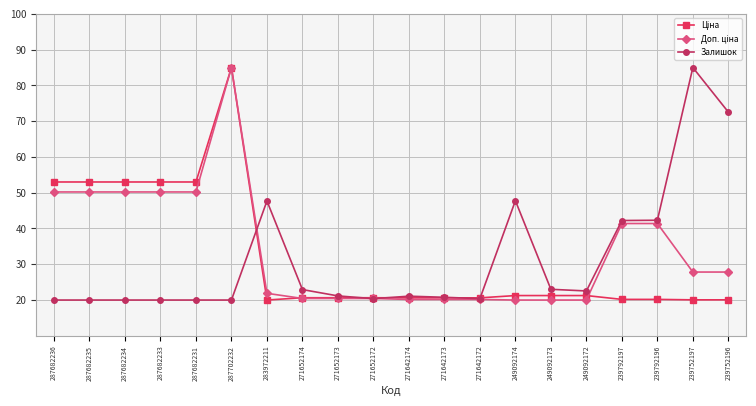

The value of Залишок at 271642173 is 31.0. True or false?

False